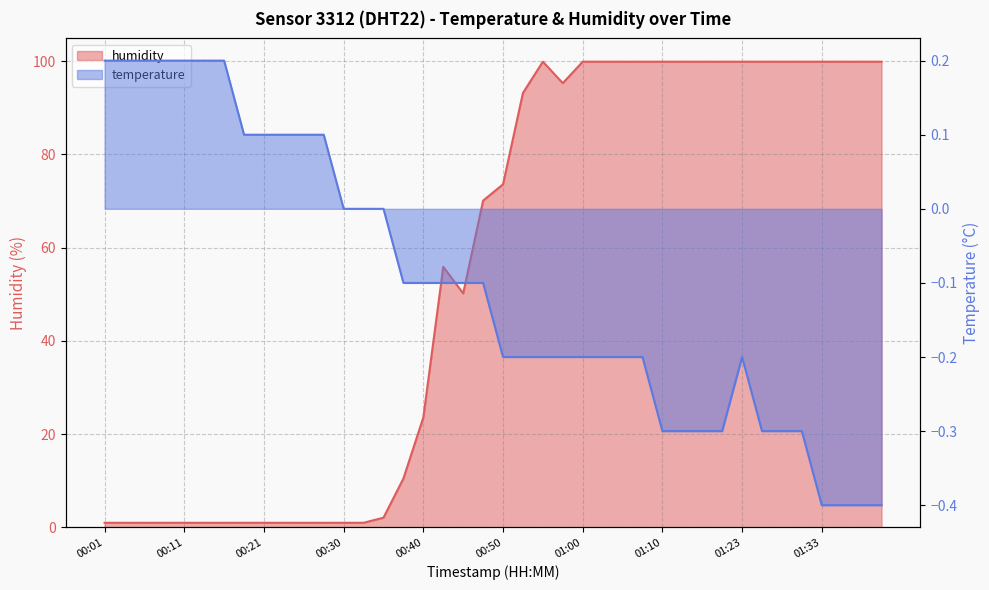

Where is the first local maximum for temperature?

01:23